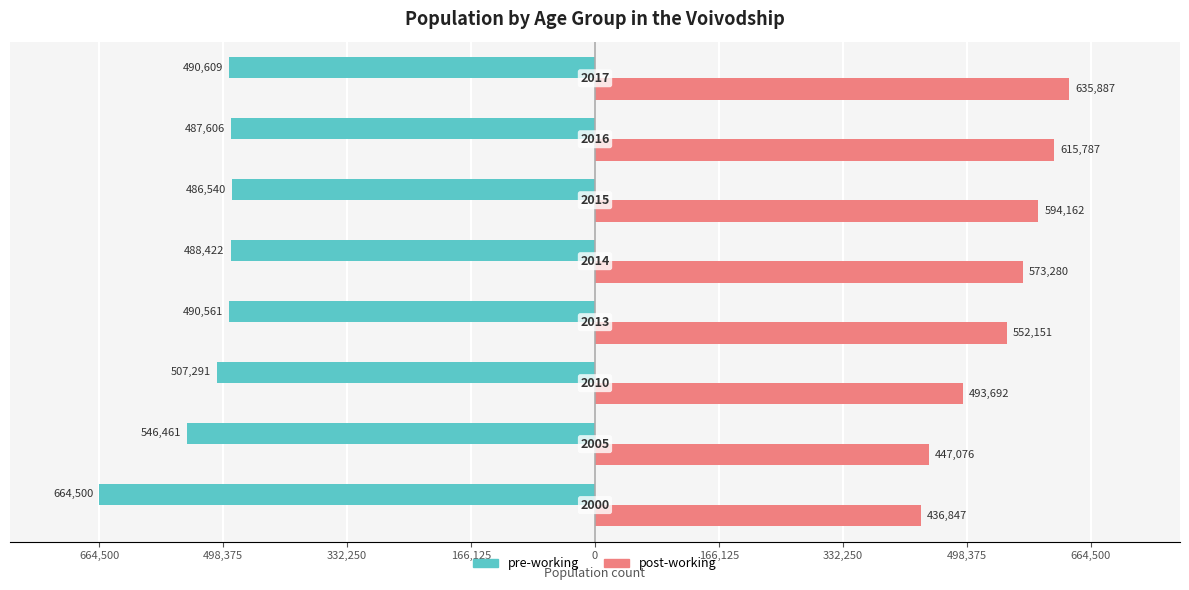

What are all the series names shown in the legend?

pre-working, post-working